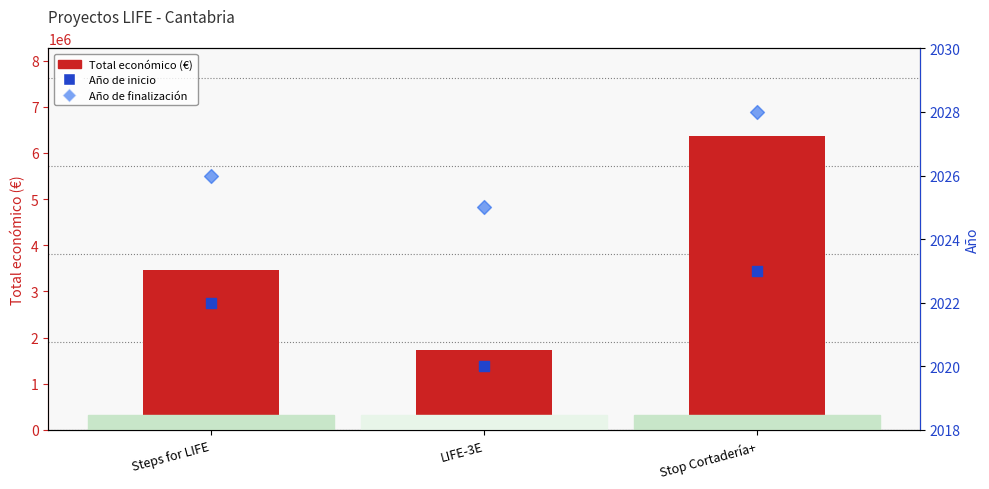

At how many categories does at least one series exceed 1304004?

3